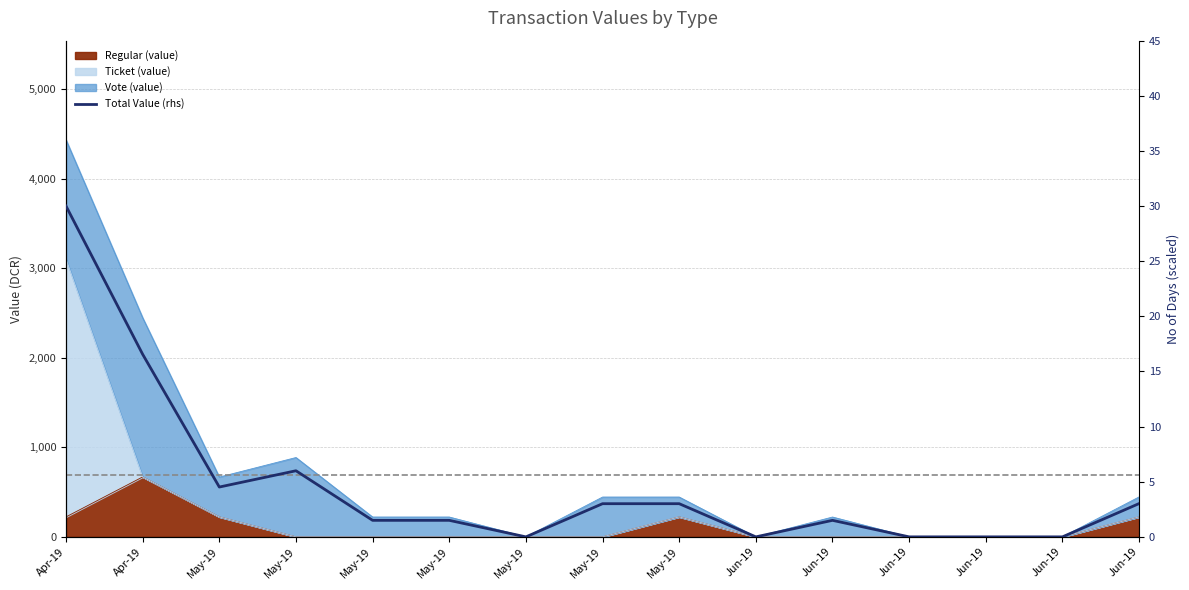

What is the difference between the second highest and second lowest values?

16.6